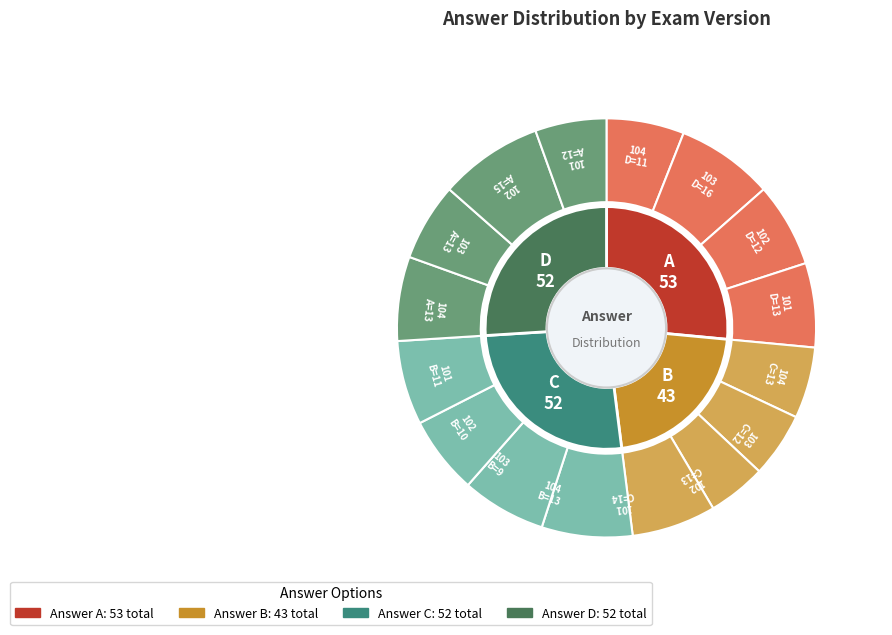

Is there any slice that represents more than half of the pie?

No